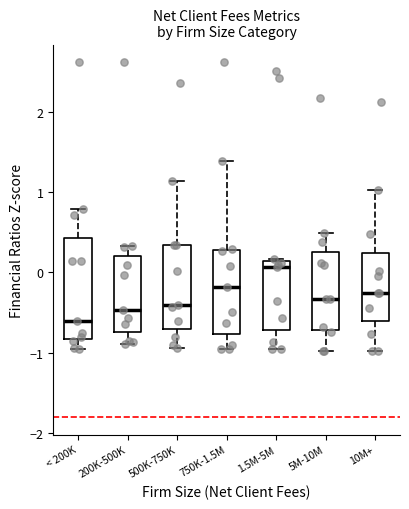

Which box's median line is the highest?

1.5M-5M